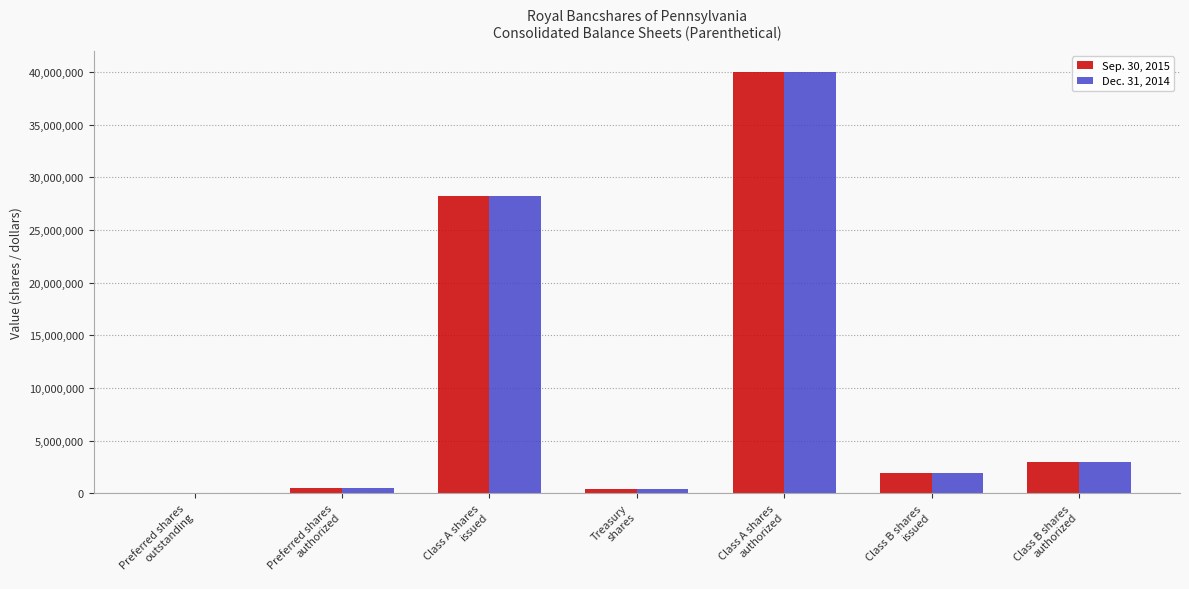

What is the greatest value displayed?

40000000